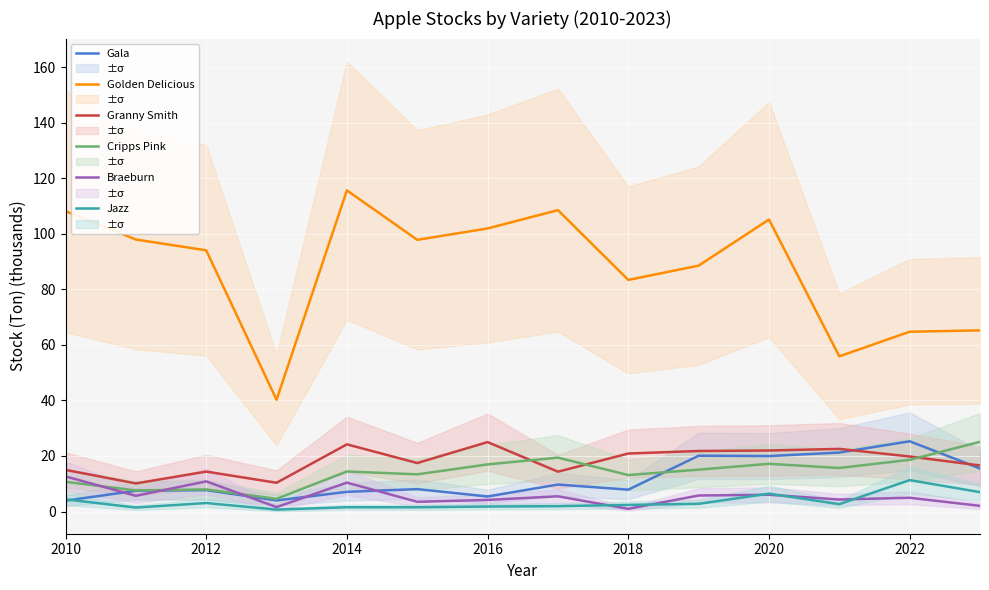

Reading right to left, extract all data points from this chart.

Gala: 15.5	25.3	21.2	20.0	20.1	7.9	9.7	5.4	8.1	7.1	4.0	7.7	7.5	3.9
Golden Delicious: 65.2	64.8	55.9	105.2	88.6	83.4	108.6	102.0	97.9	115.7	40.2	94.1	98.0	108.2
Granny Smith: 16.6	19.8	22.6	22.0	21.8	20.9	14.3	25.0	17.5	24.2	10.4	14.4	10.1	15.0
Cripps Pink: 25.1	18.6	15.7	17.2	15.1	13.1	19.4	17.0	13.4	14.4	4.6	8.0	7.6	10.7
Braeburn: 2.0	5.0	4.3	6.0	5.8	1.0	5.5	4.2	3.5	10.4	1.6	10.9	5.7	12.6
Jazz: 7.0	11.3	2.6	6.4	2.8	2.4	1.9	1.8	1.5	1.5	0.7	3.1	1.4	4.4